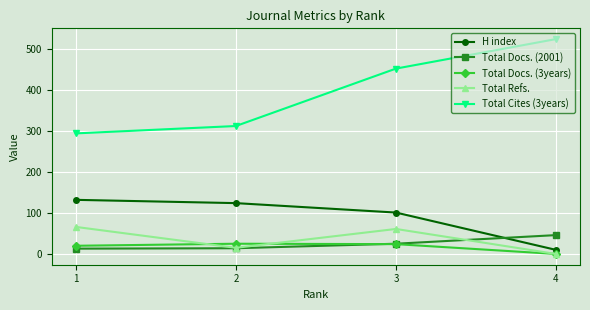

True or false: Total Docs. (2001) and Total Docs. (3years) intersect in this chart.

True